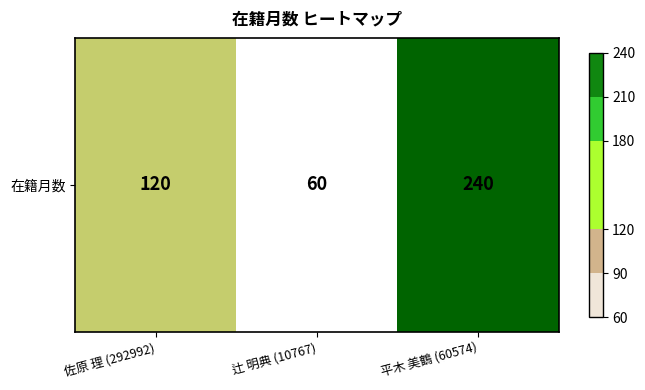

Reading left to right, extract all data points from this chart.

佐原 理 (292992)=120	辻 明典 (10767)=60	平木 美鶴 (60574)=240